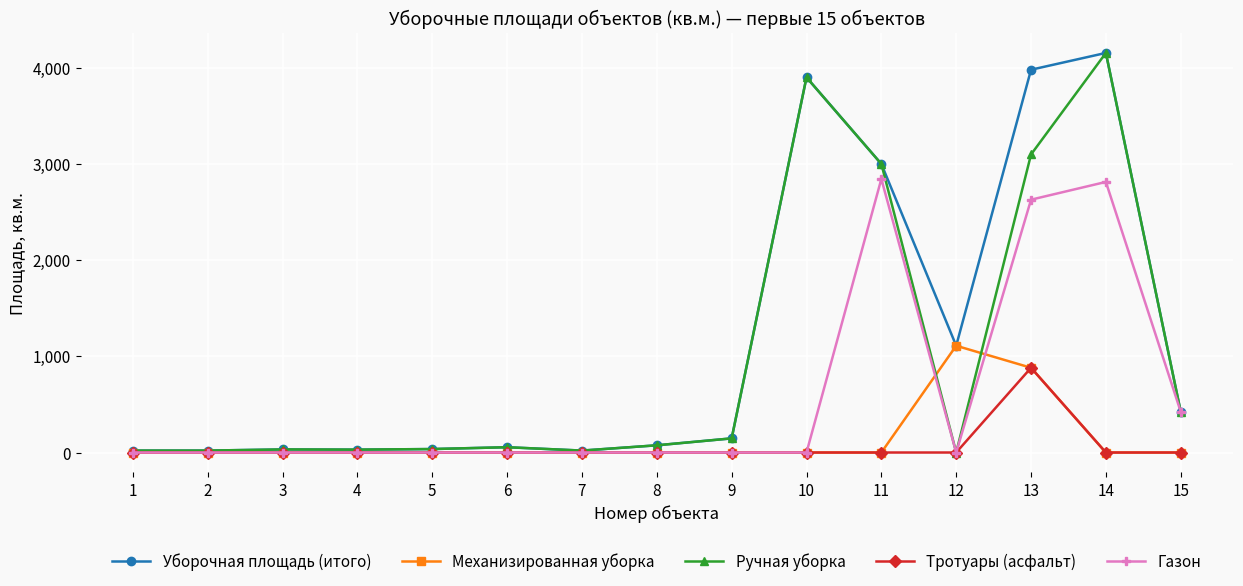

What is the greatest value displayed?

4154.2